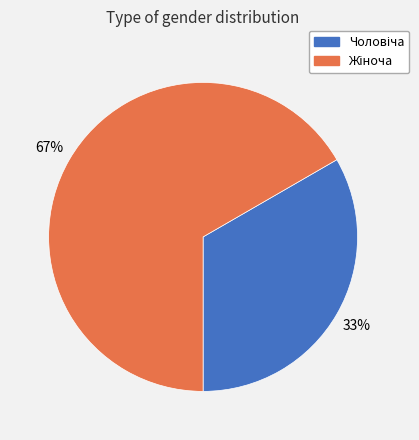

Is there a majority slice in this chart?

Yes